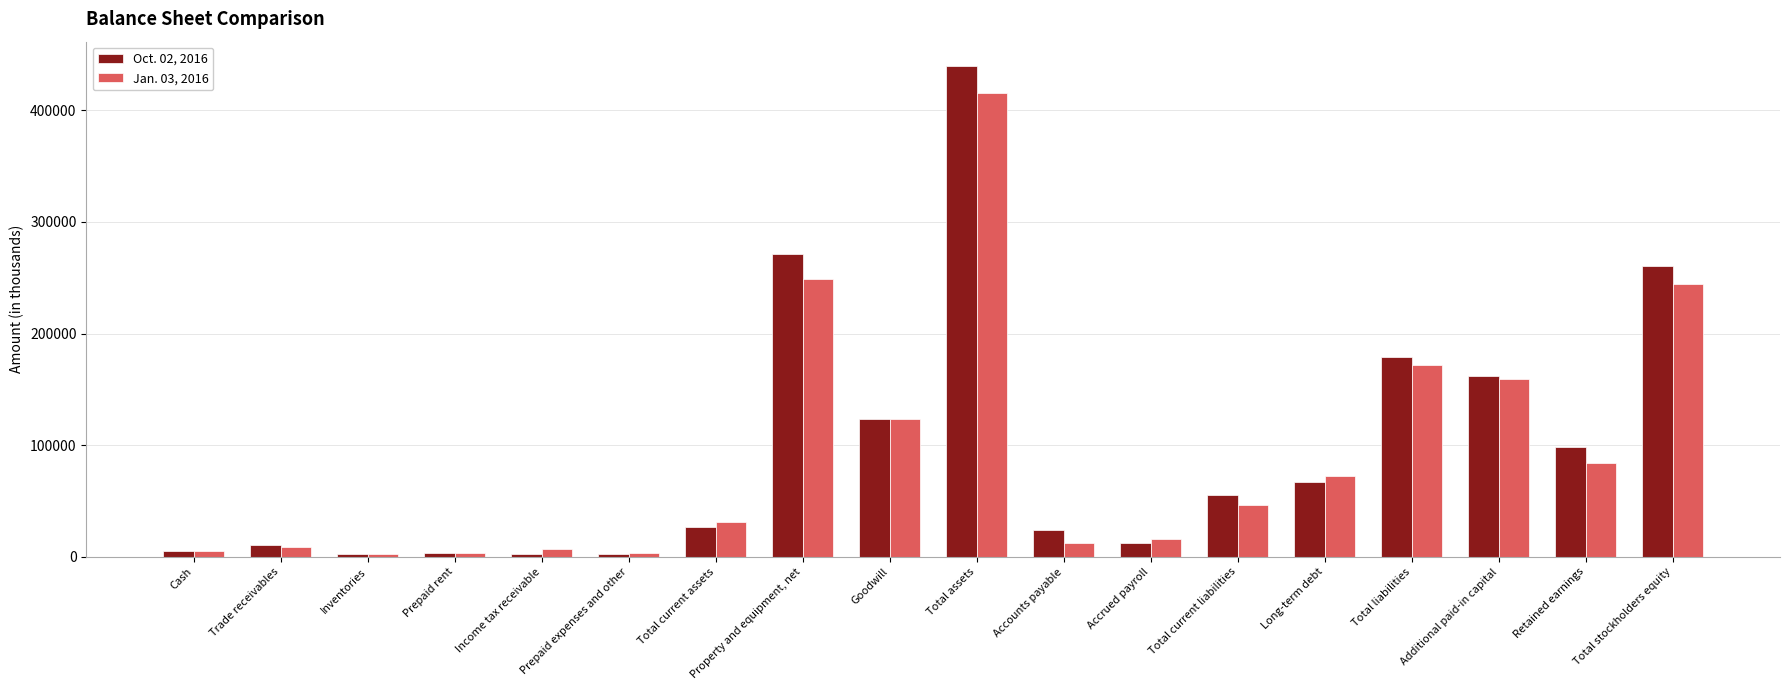

What is the spread (max minus min) of values at Total current assets?

4708